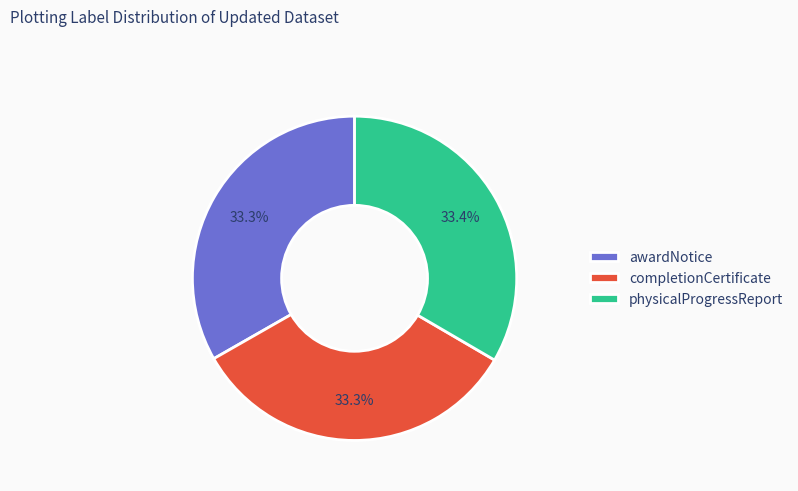

Does completionCertificate represent more than half of the total?

No